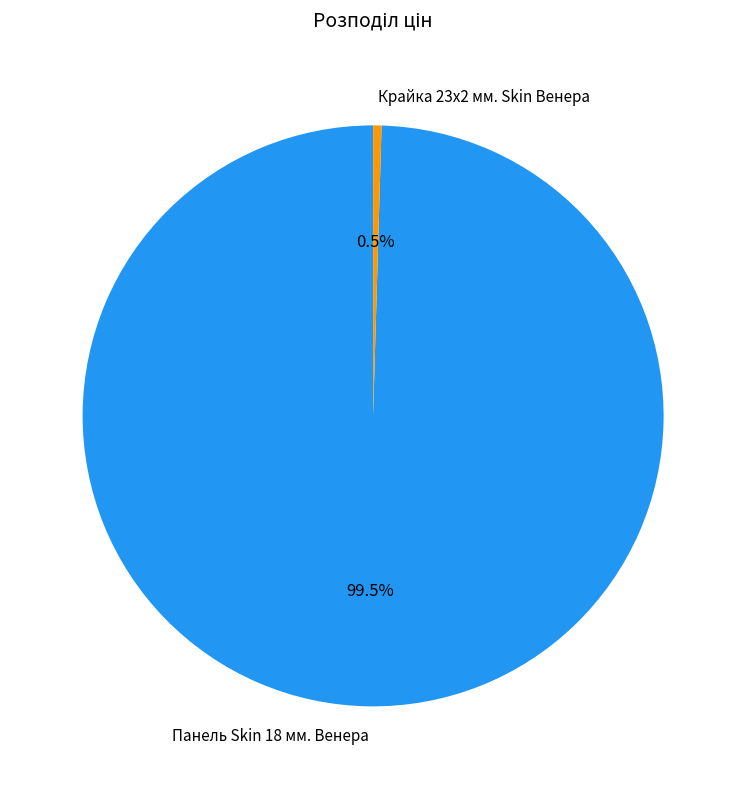

Is the sum of Панель Skin 18 мм. Венера and Крайка 23x2 мм. Skin Венера greater than half?

Yes